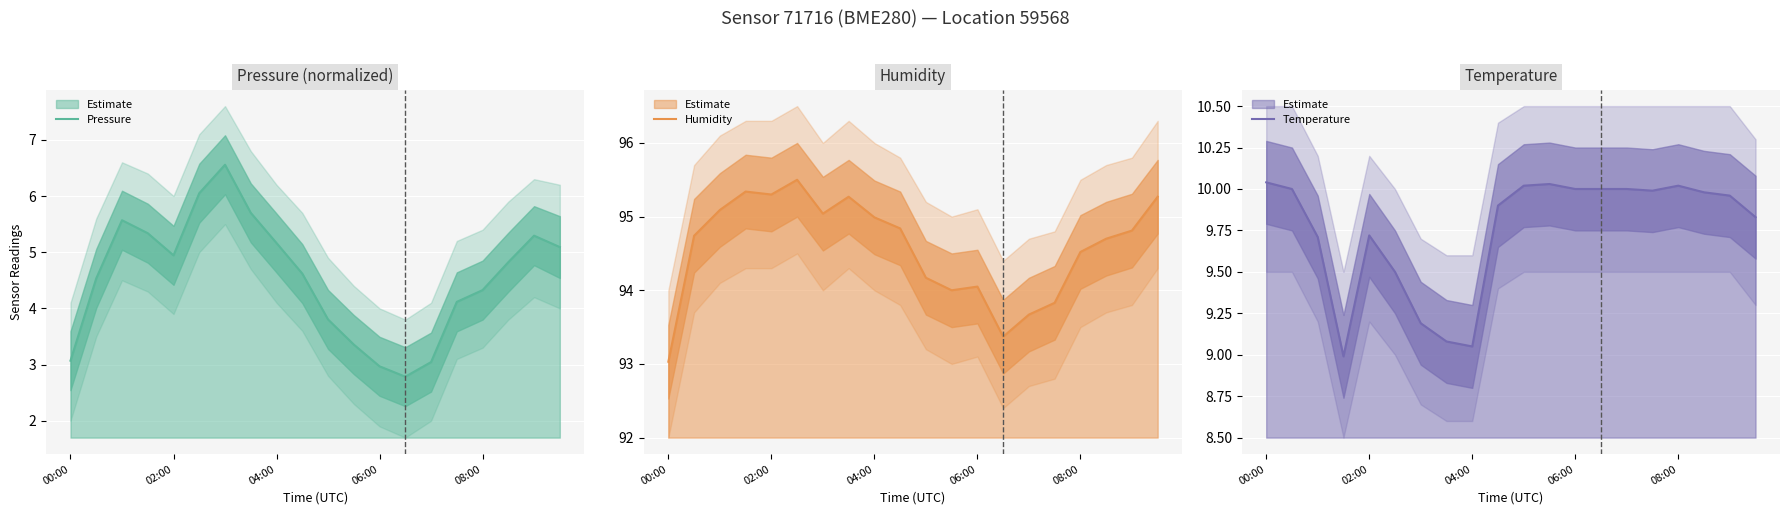

Which series has the largest range (max minus min)?

Pressure